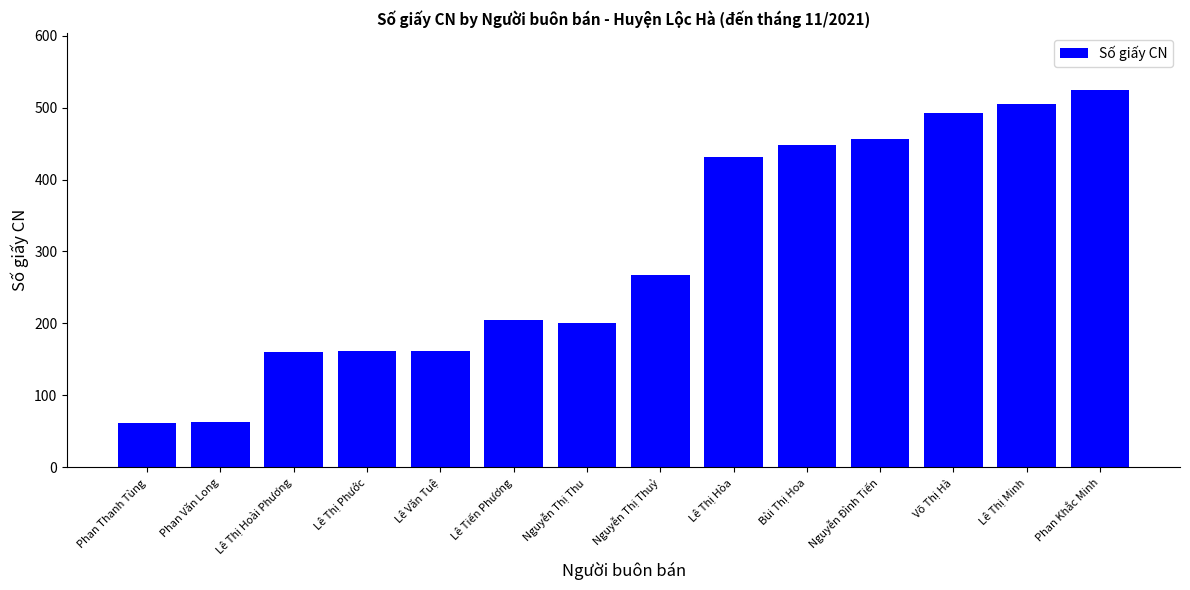

What is the value of the 5th bar from the left?

162